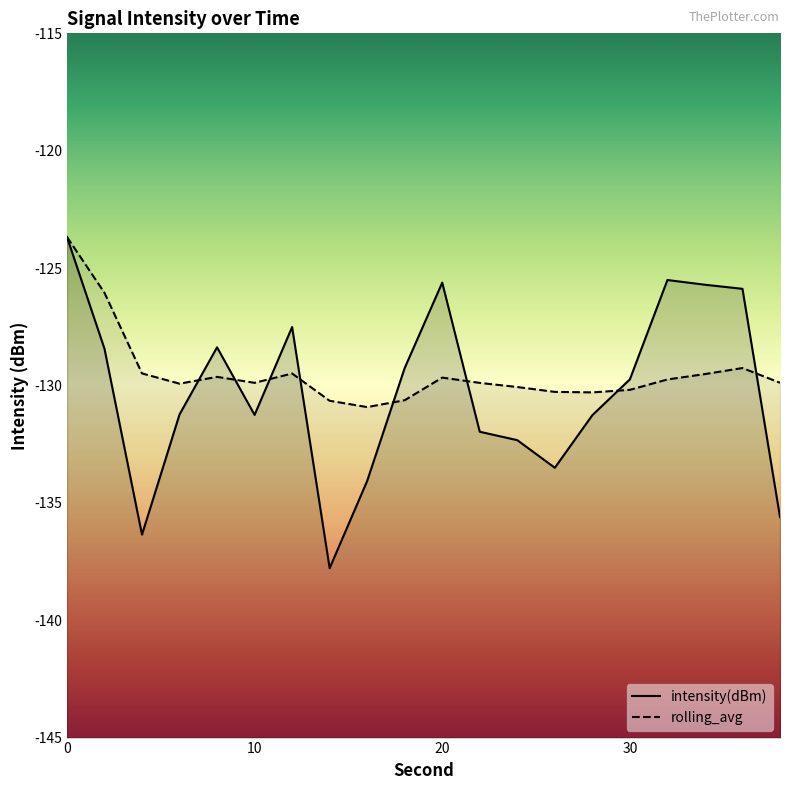

What is the total value across all series at 14?

-268.4